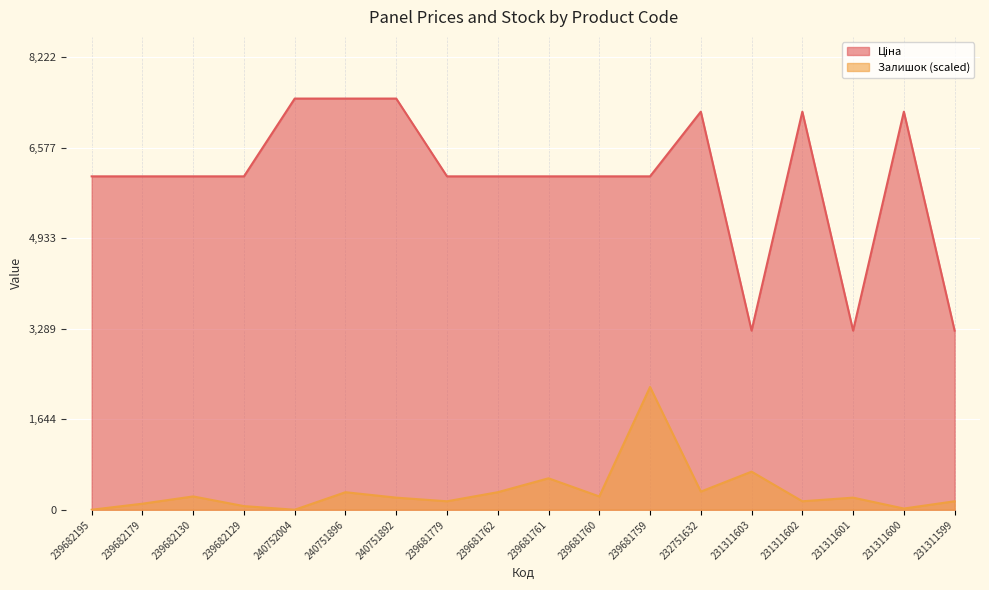

Which series has the largest total across all categories?

Ціна